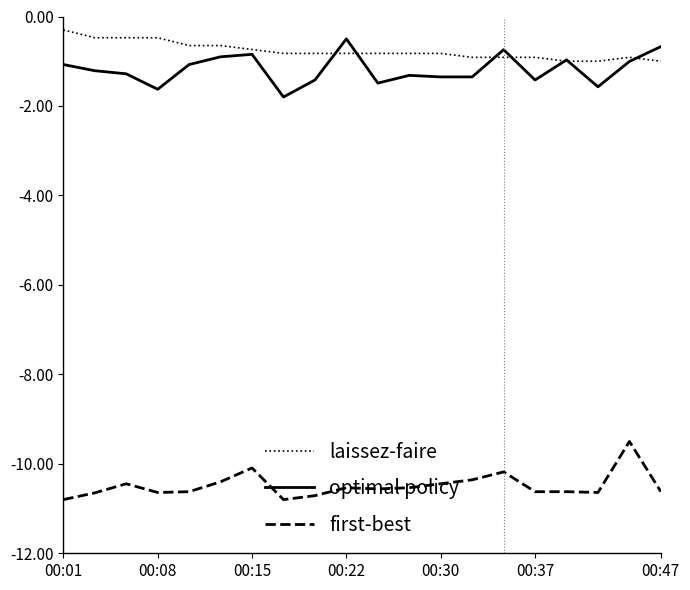

True or false: laissez-faire and first-best cross at least once.

False